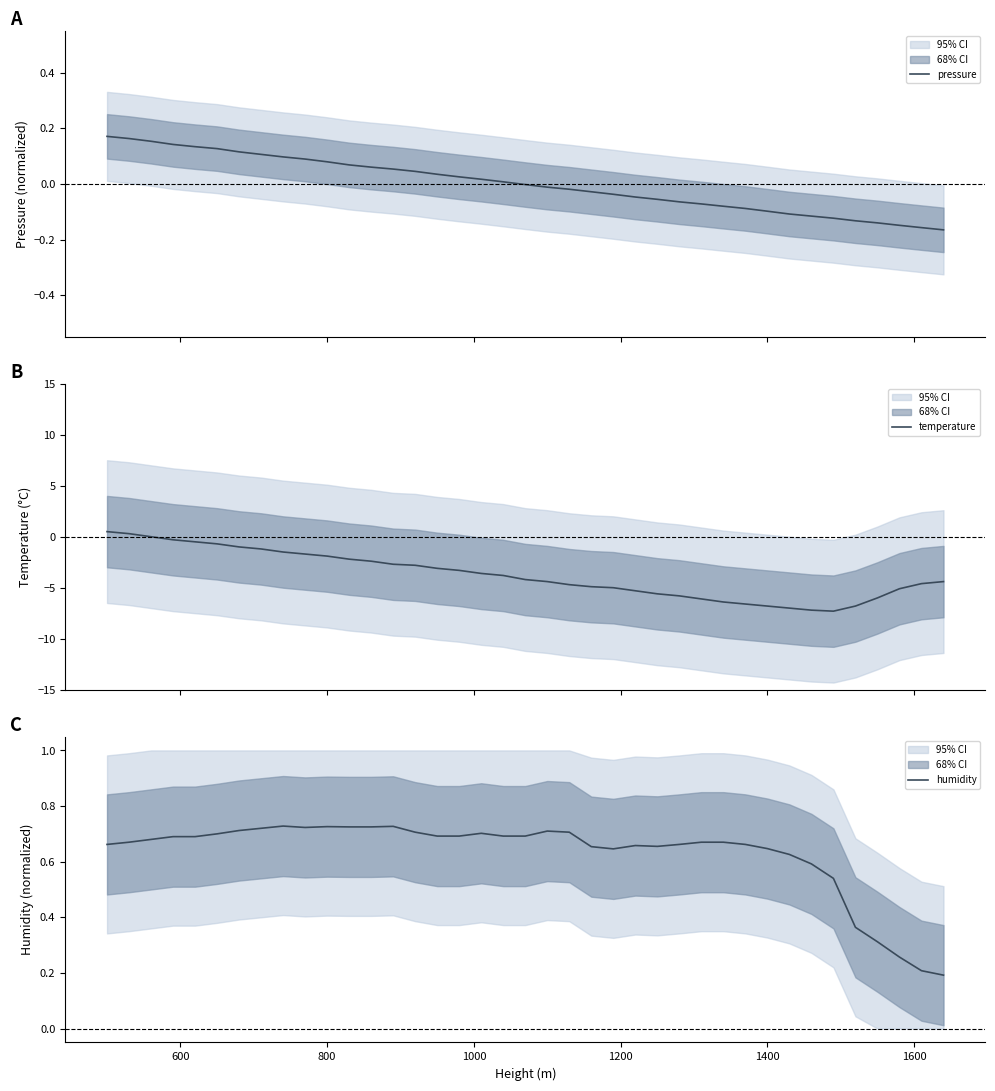

What is the lowest value of the humidity series?

0.2